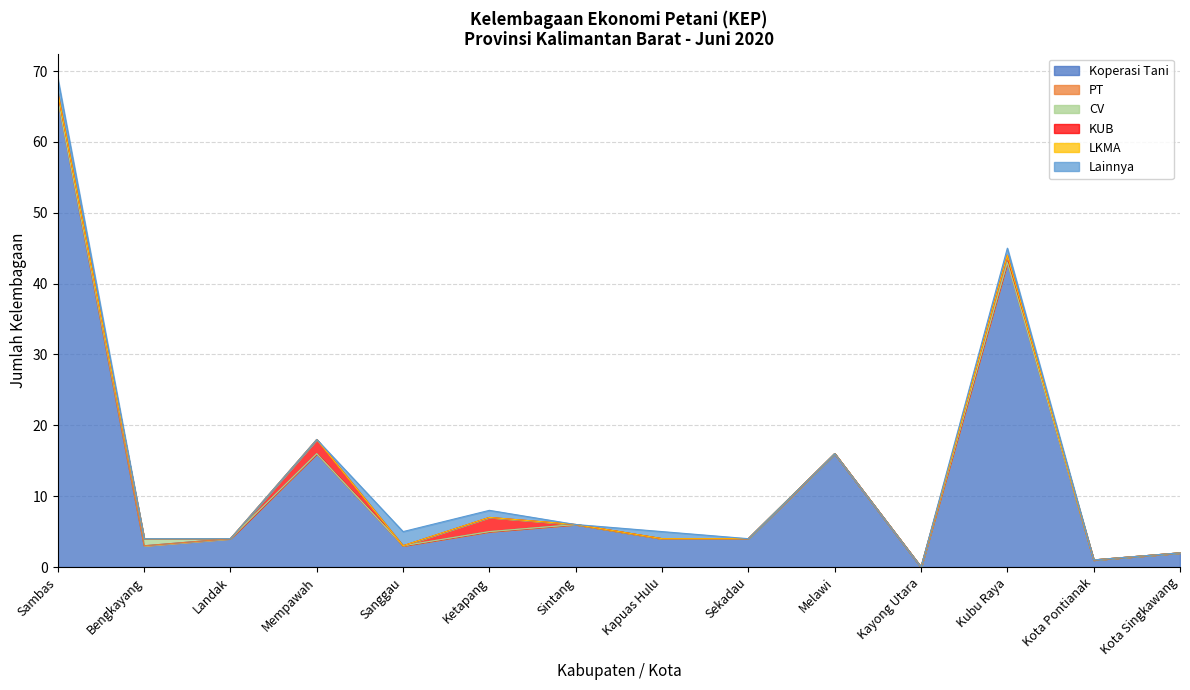

True or false: CV and Koperasi Tani intersect in this chart.

False